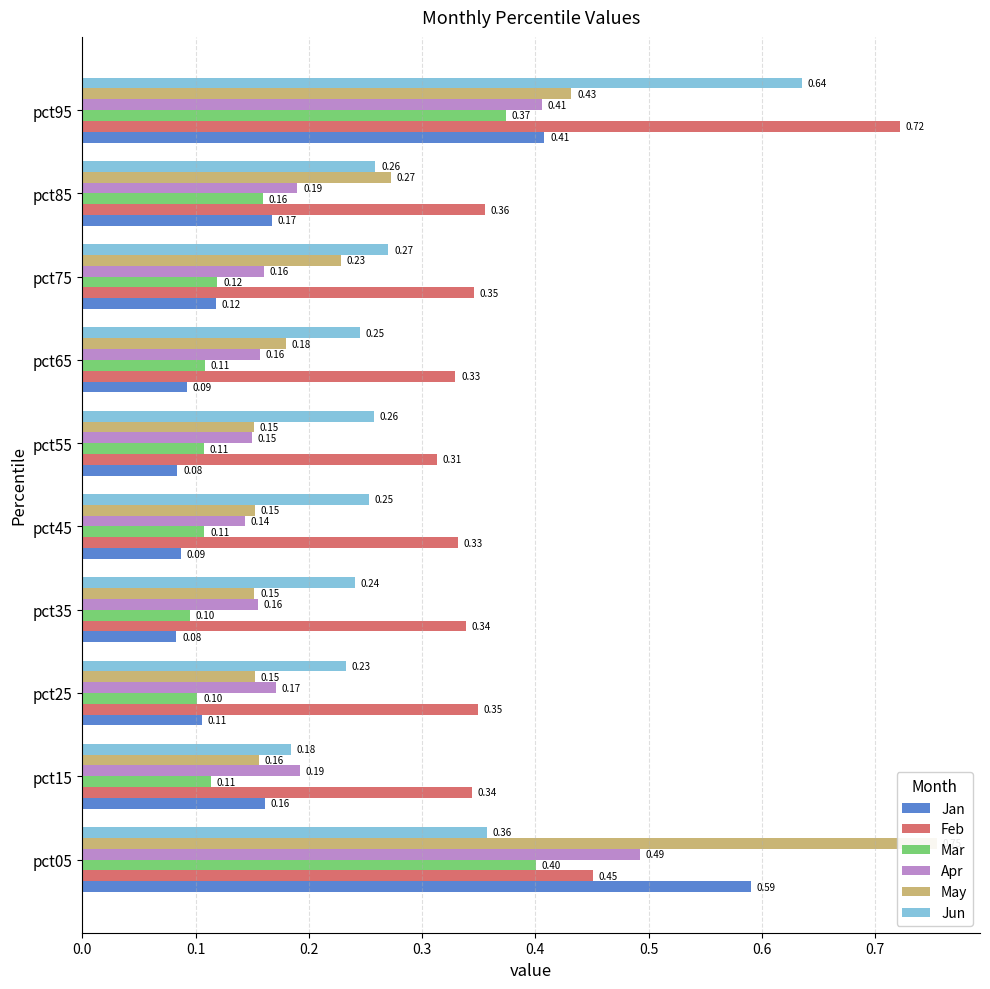

What position from the left is 0.1?

2